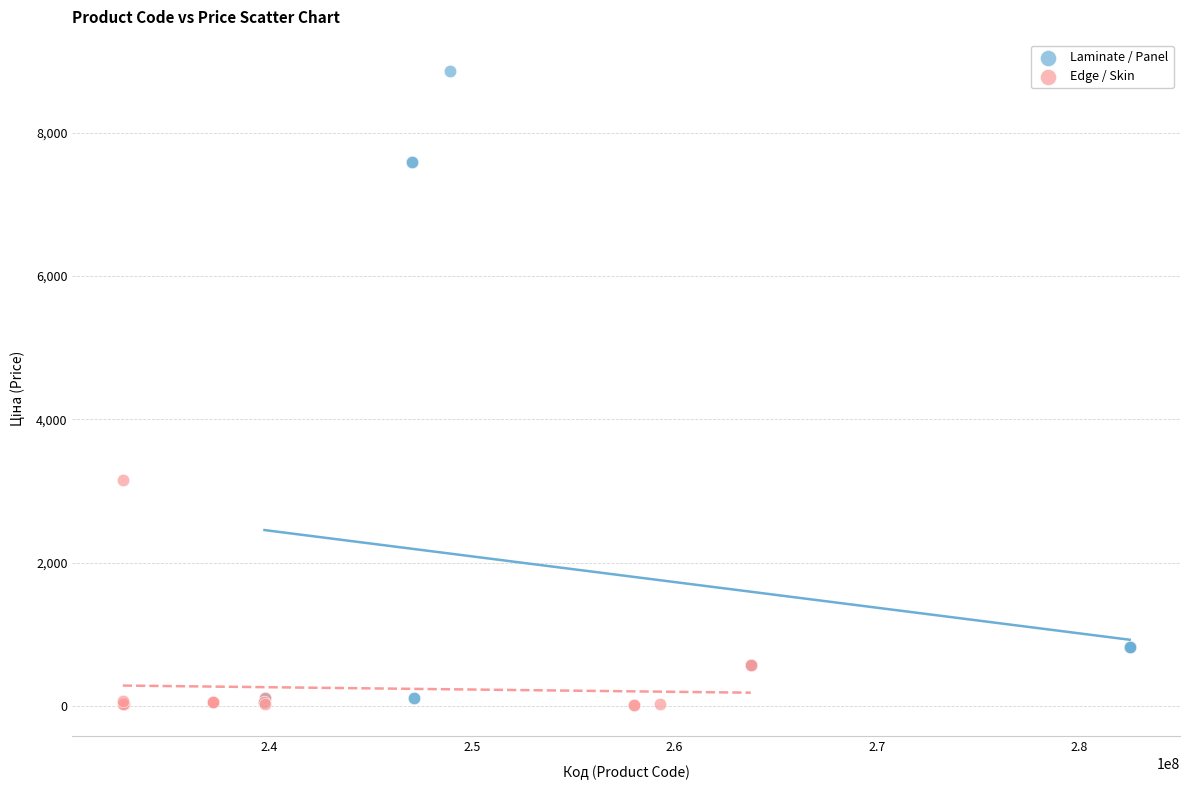

Which series has the widest spread of Y values?

Laminate / Panel